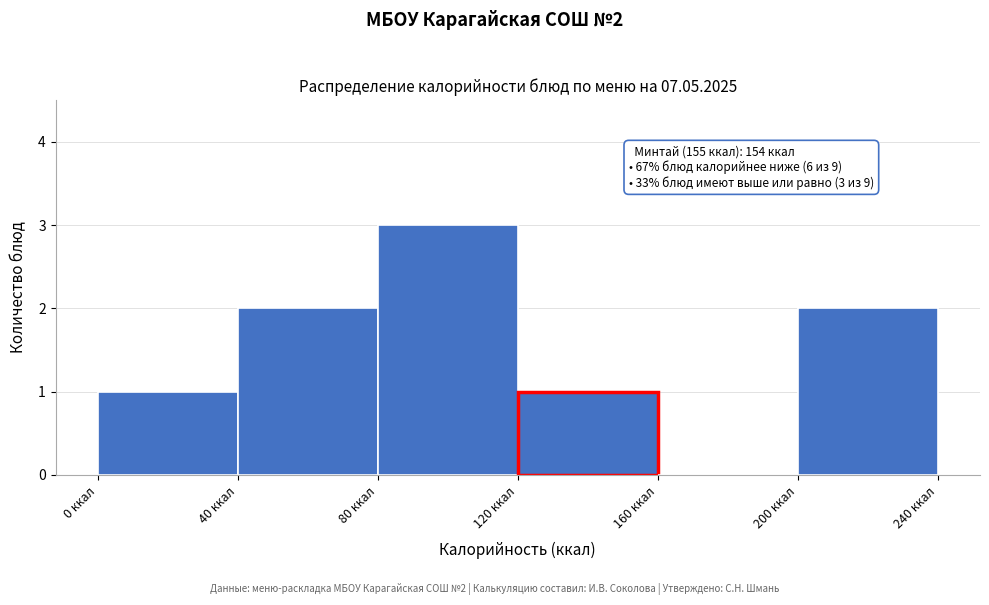

Over which range of the x-axis is the bar tallest?

80 to 120